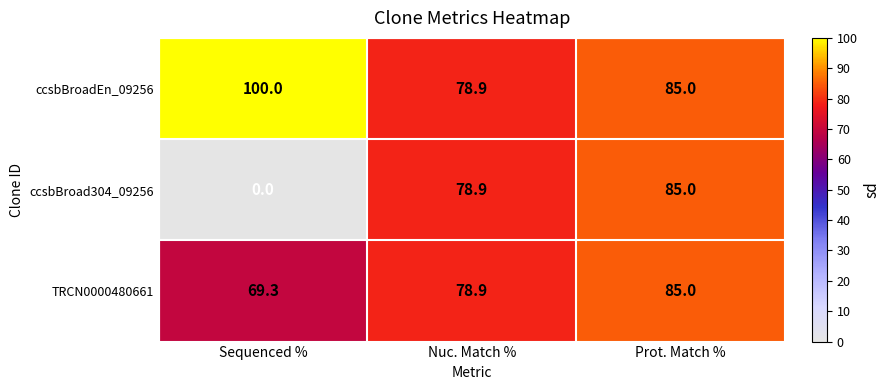

What is the maximum value shown in the chart?

100.0